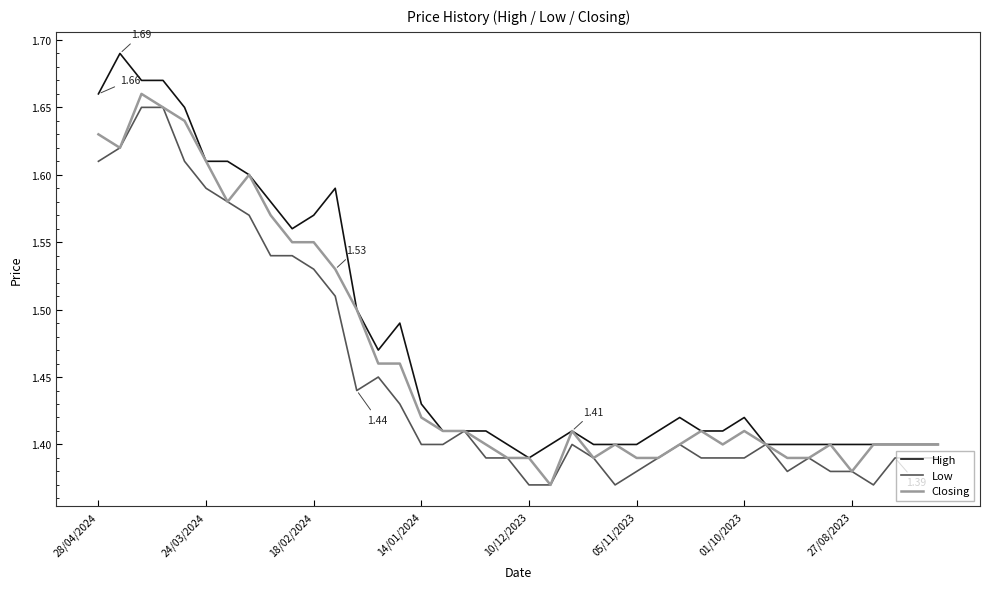

List the series in order of their overall mean, lowest first.

Low, Closing, High